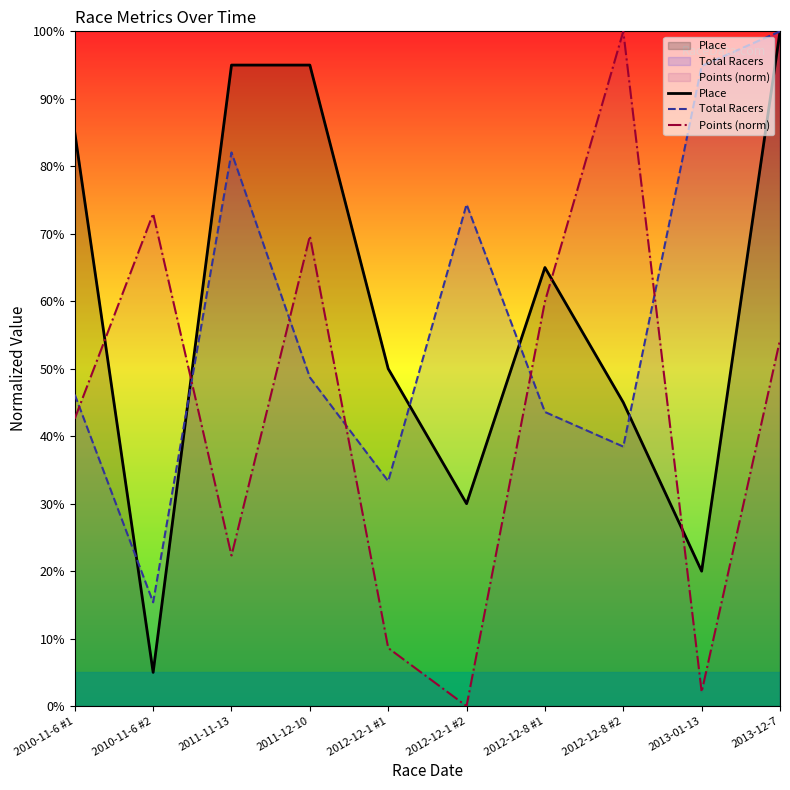

How many data points in Place are above 65?

4